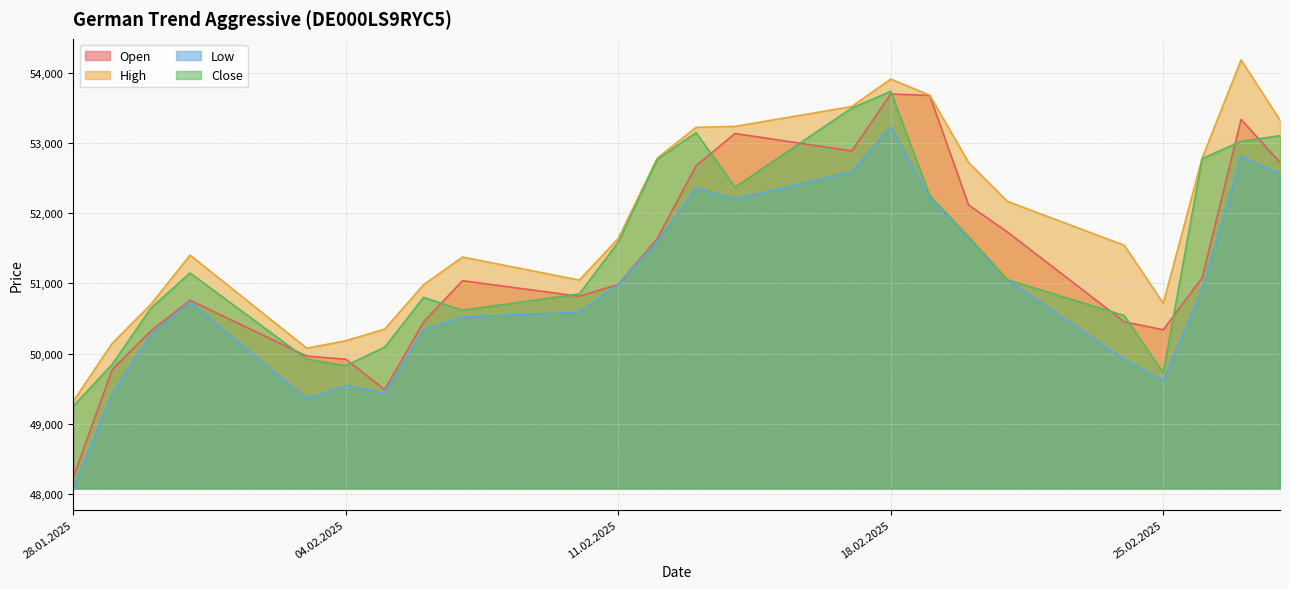

At how many categories does at least one series exceed 51043?

16